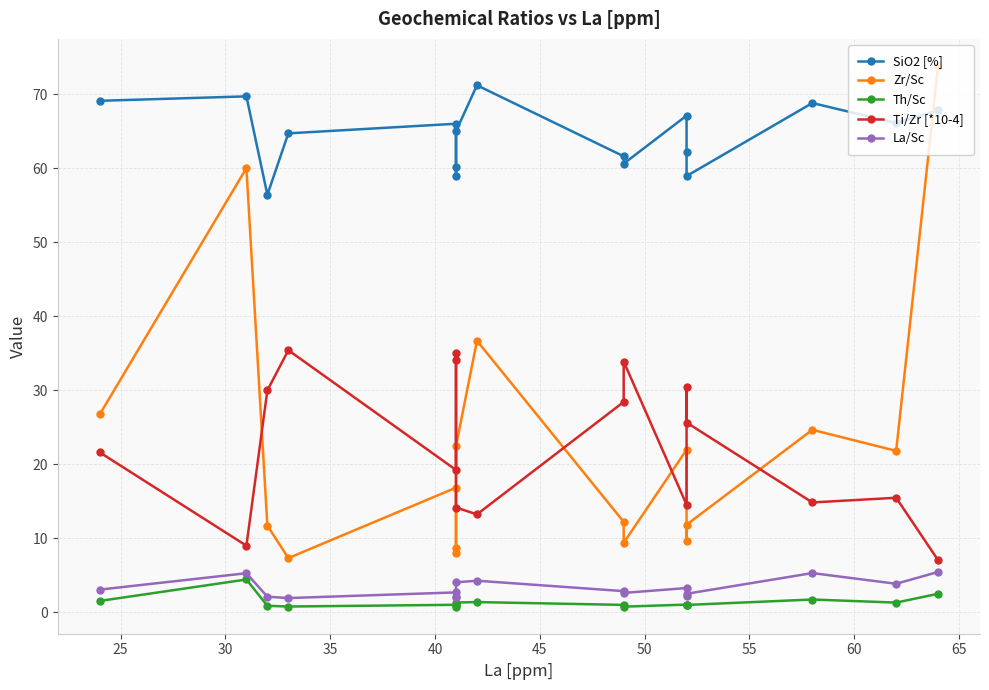

In Th/Sc, how many points are higher than both neighbors (excluding endpoints)?

5